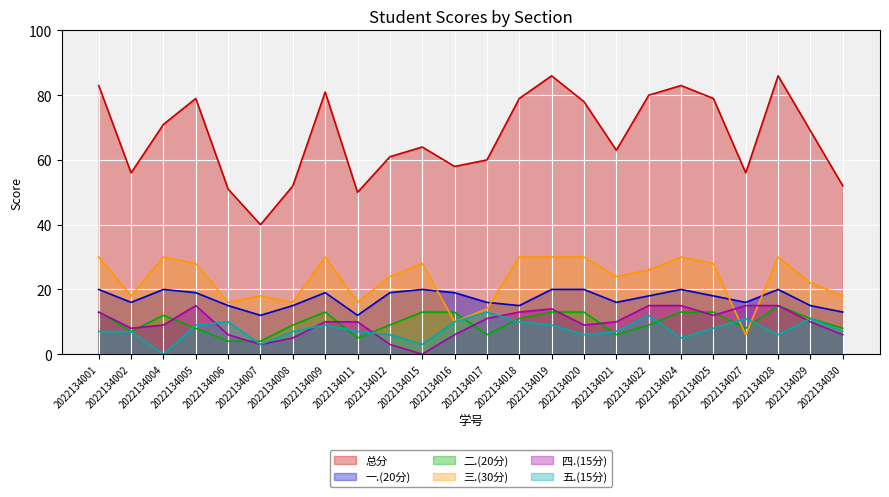

How many values in the 二.(20分) series exceed 11?

10